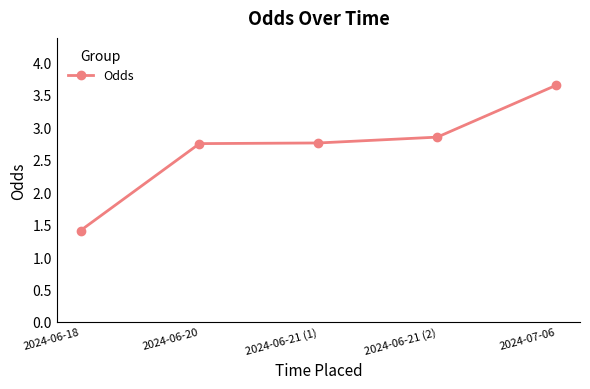

True or false: there are more than 2 points higher than both neighbors.

False